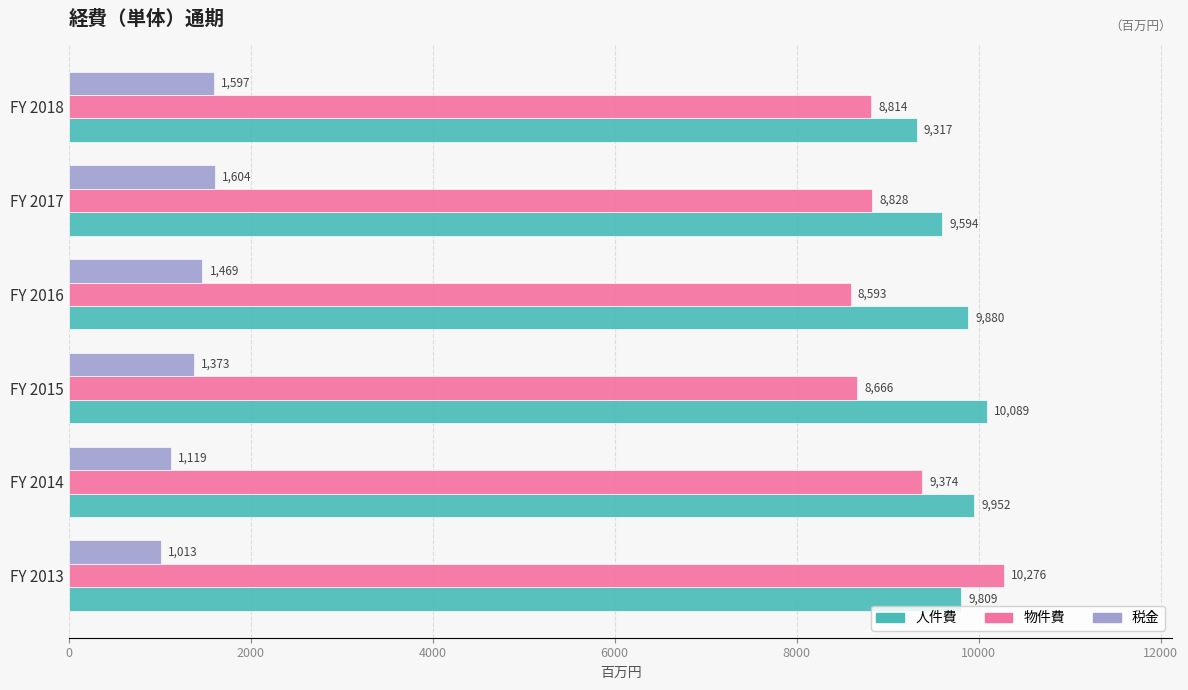

At FY 2017, list the series in order from largest to smallest.

人件費, 物件費, 税金